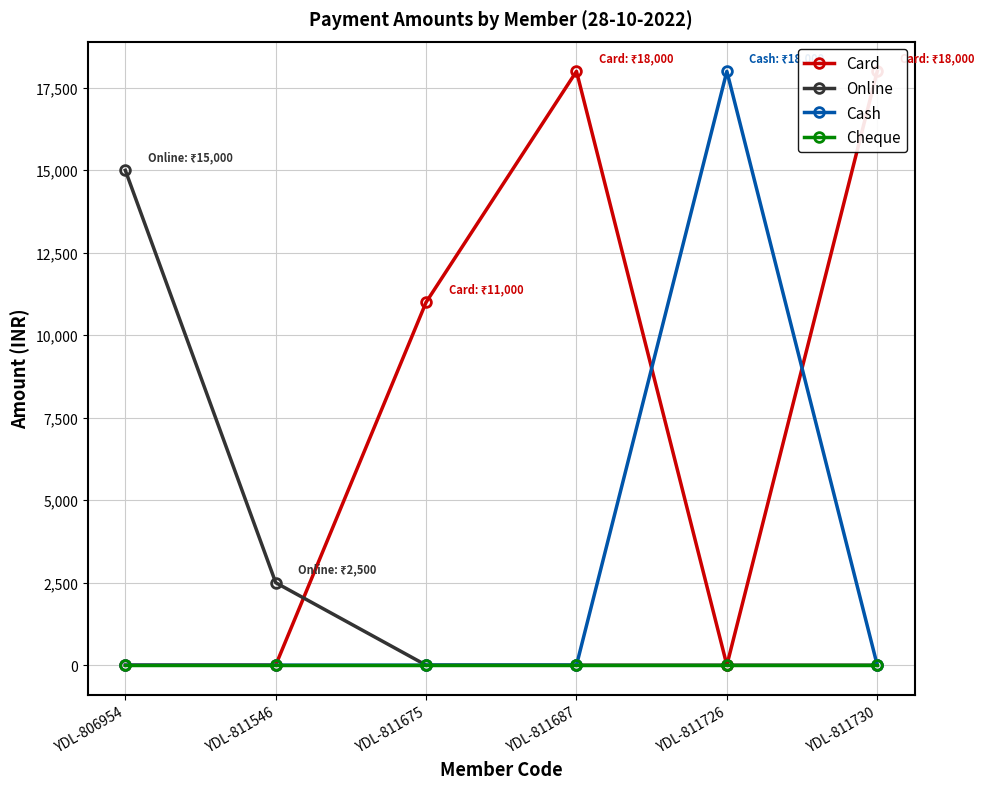

Reading right to left, what are all the values shown in this chart?

Card: 18000	0	18000	11000	0	0
Online: 0	0	0	0	2500	15000
Cash: 0	18000	0	0	0	0
Cheque: 0	0	0	0	0	0